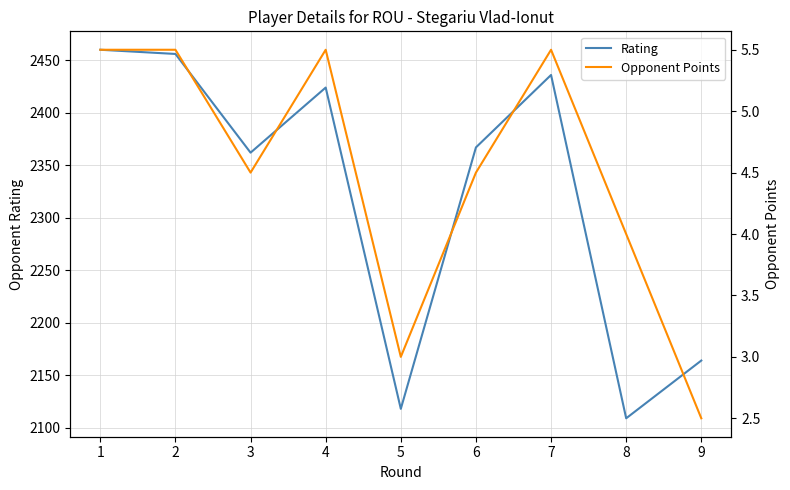

At how many categories does at least one series exceed 1698?

9